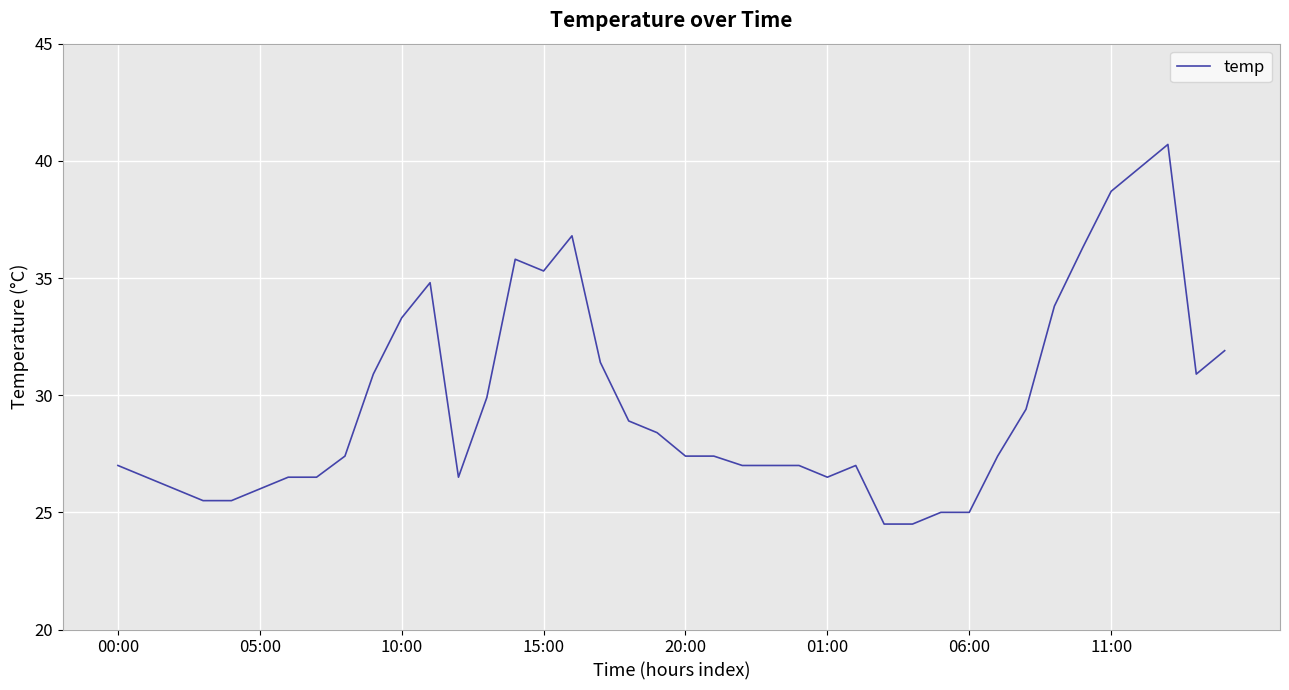

What is the maximum value shown in the chart?

40.7